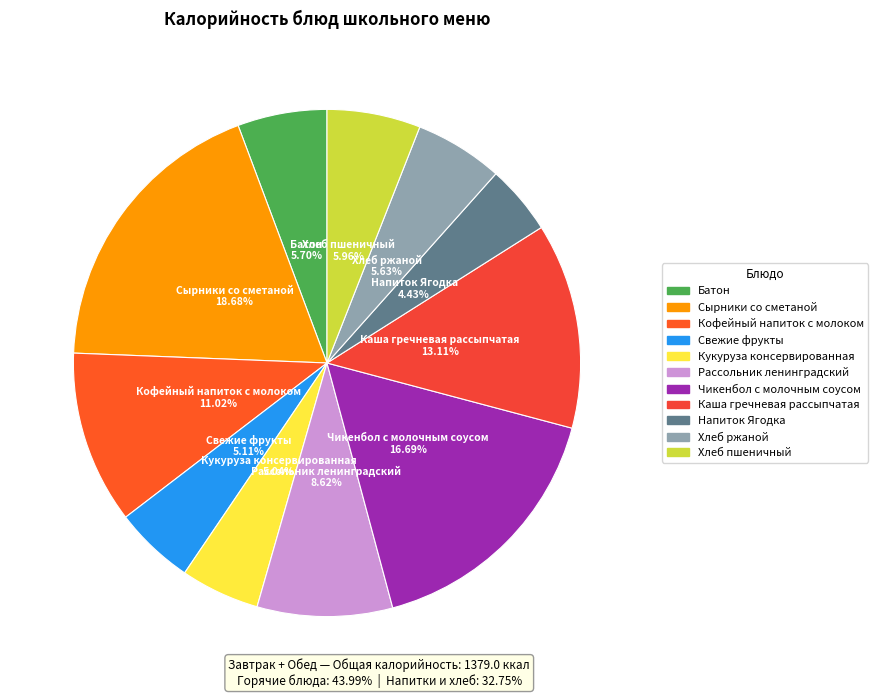

To the nearest percent, what portion does Кукуруза консервированная represent?

5%